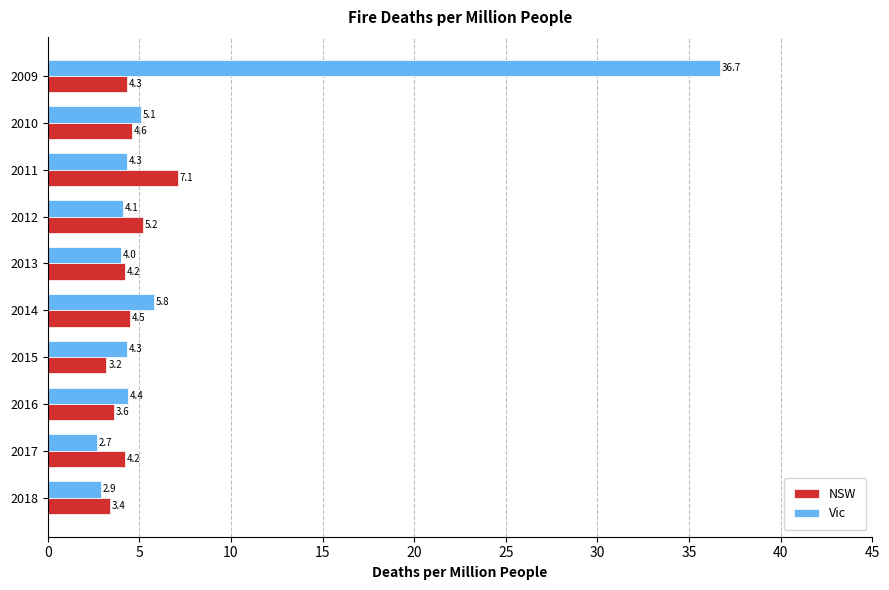

Which series has the largest total across all categories?

Vic